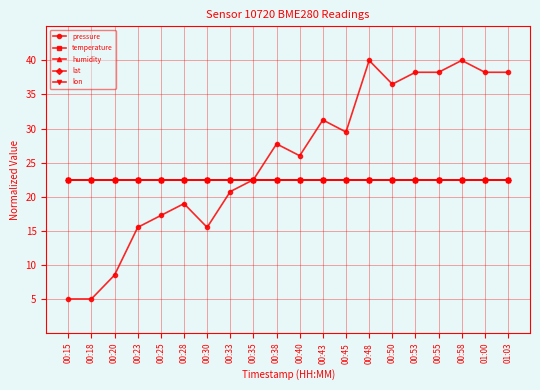

Is it true that temperature equals 38.6 at 00:33?

False